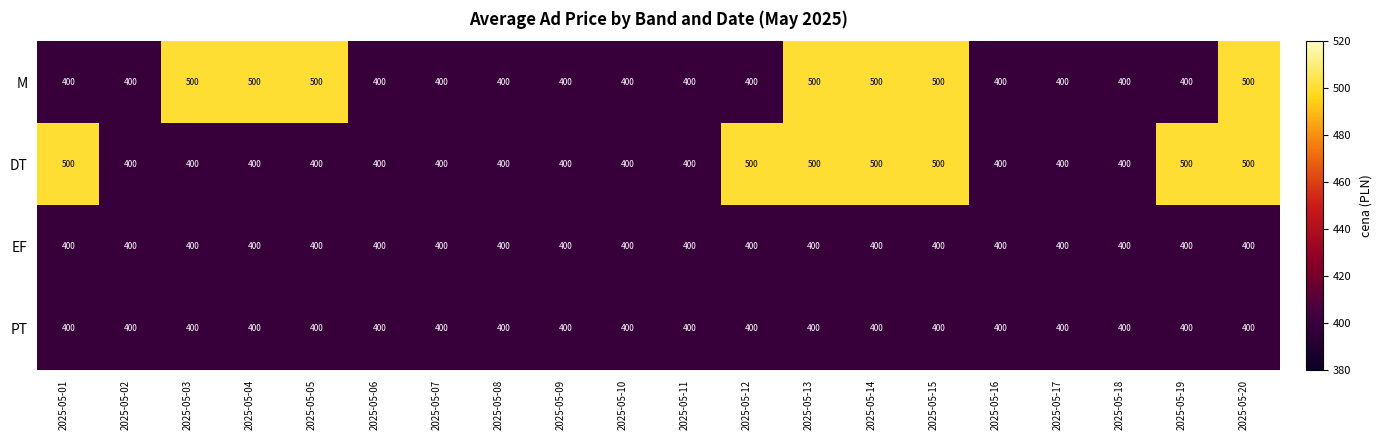

Is it true that M equals 172 at 2025-05-07?

False